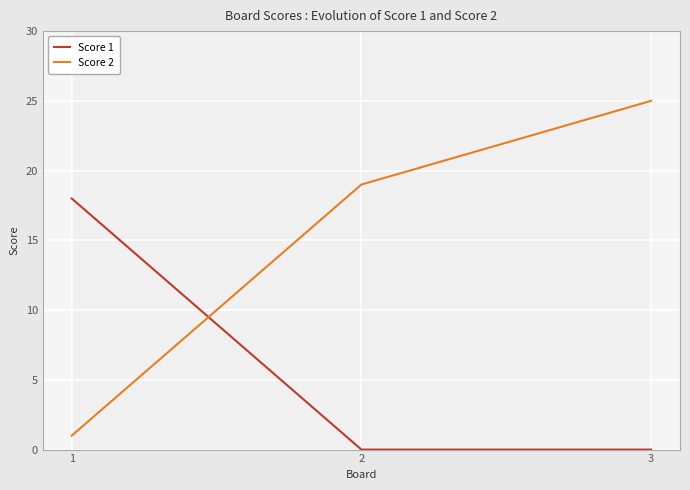

How many series are shown in this chart?

2